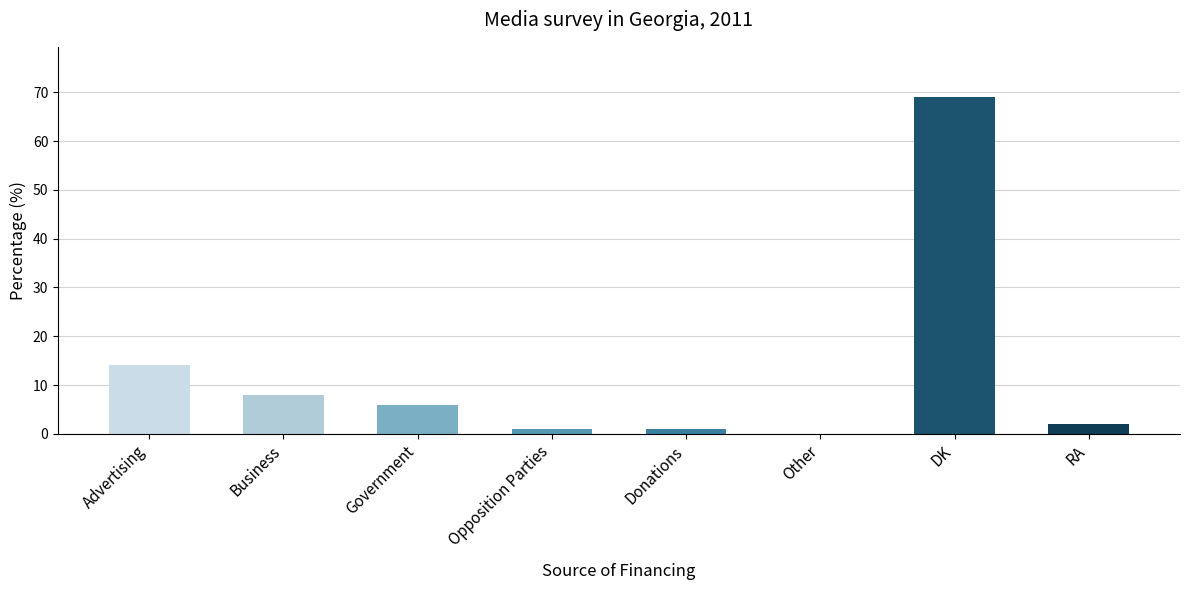

Reading right to left, extract all data points from this chart.

RA=2	DK=69	Other=0	Donations=1	Opposition Parties=1	Government=6	Business=8	Advertising=14